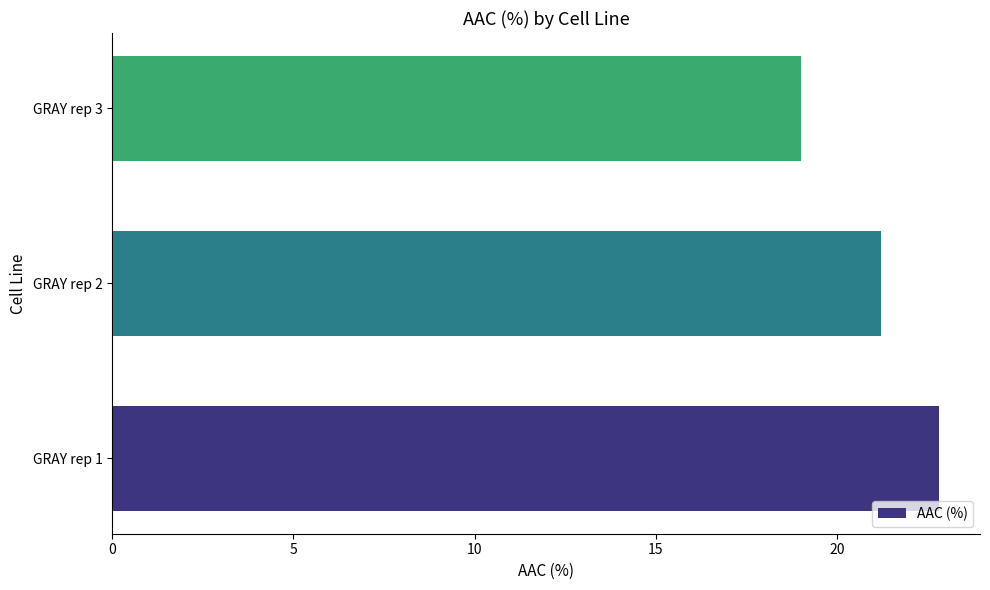

Reading bottom to top, what are all the values shown in this chart?

GRAY rep 1=22.8	GRAY rep 2=21.2	GRAY rep 3=19.0